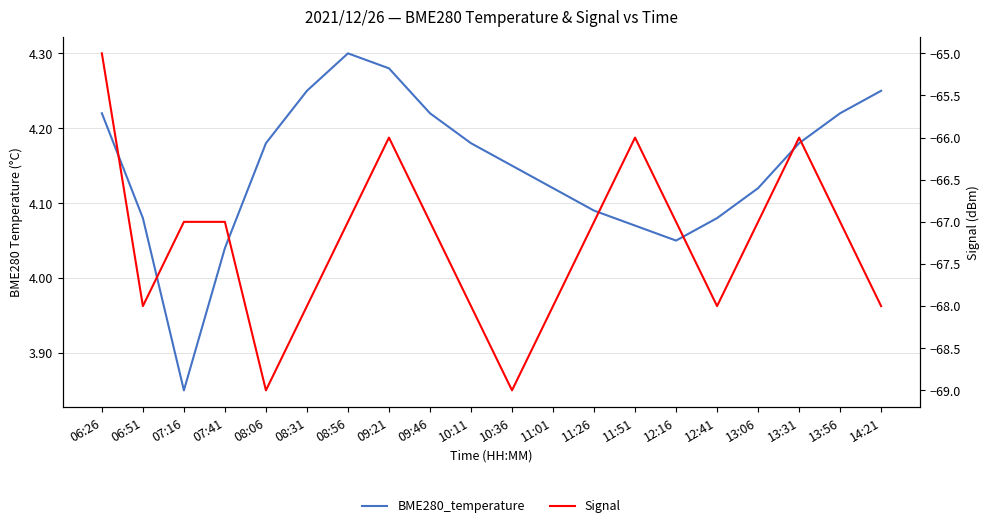

At how many categories does at least one series exceed -15?

20